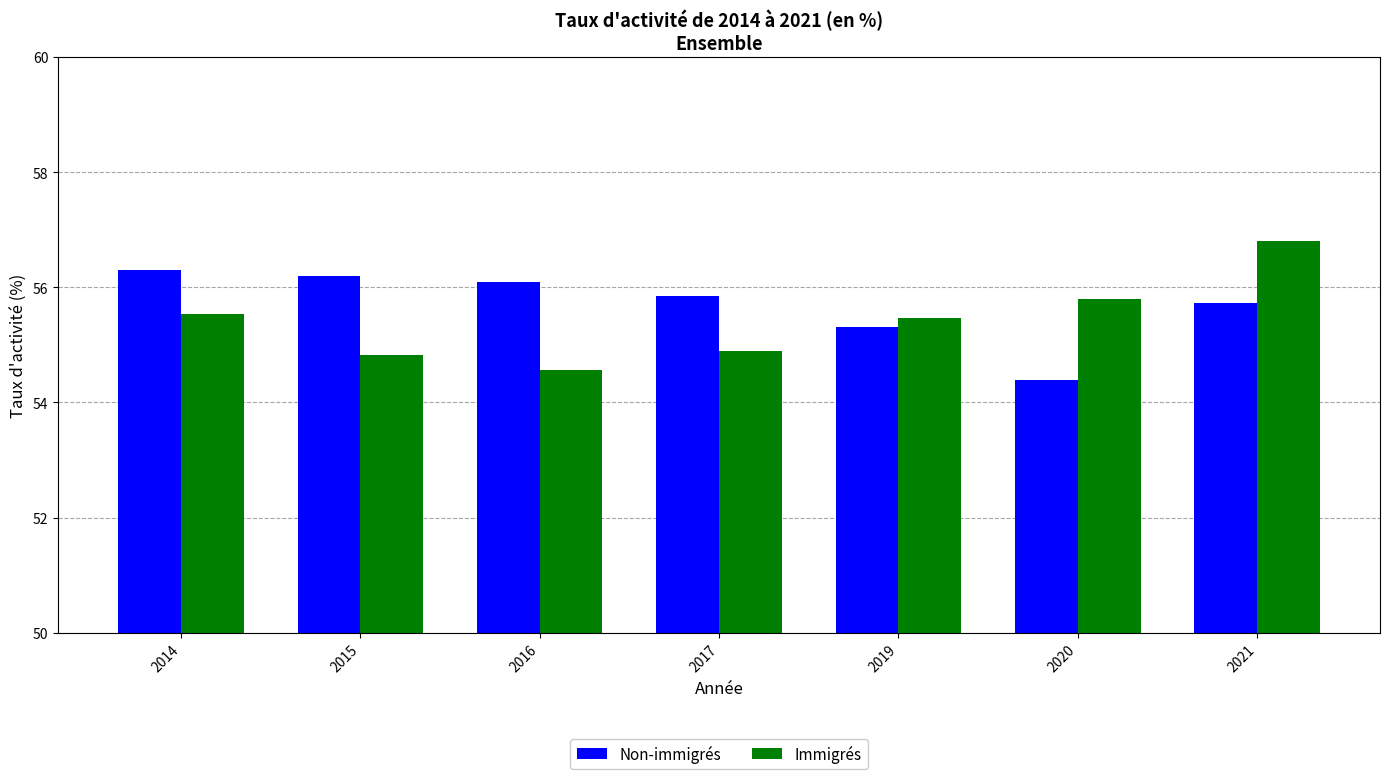

At which category is the sum across all series the highest?

2021